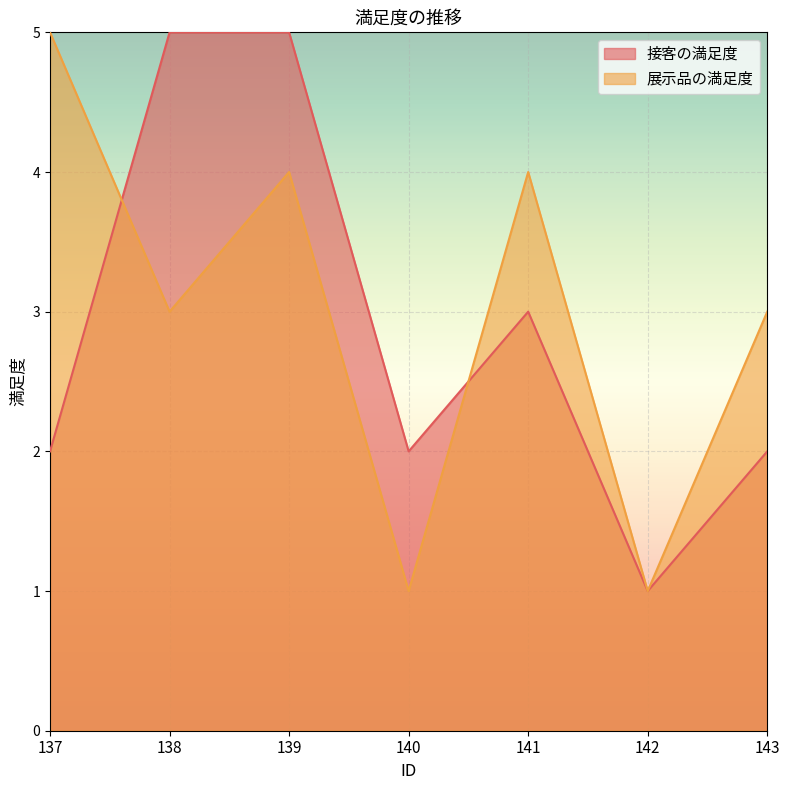

Between which two adjacent categories do 展示品の満足度 and 接客の満足度 first intersect?

137 and 138